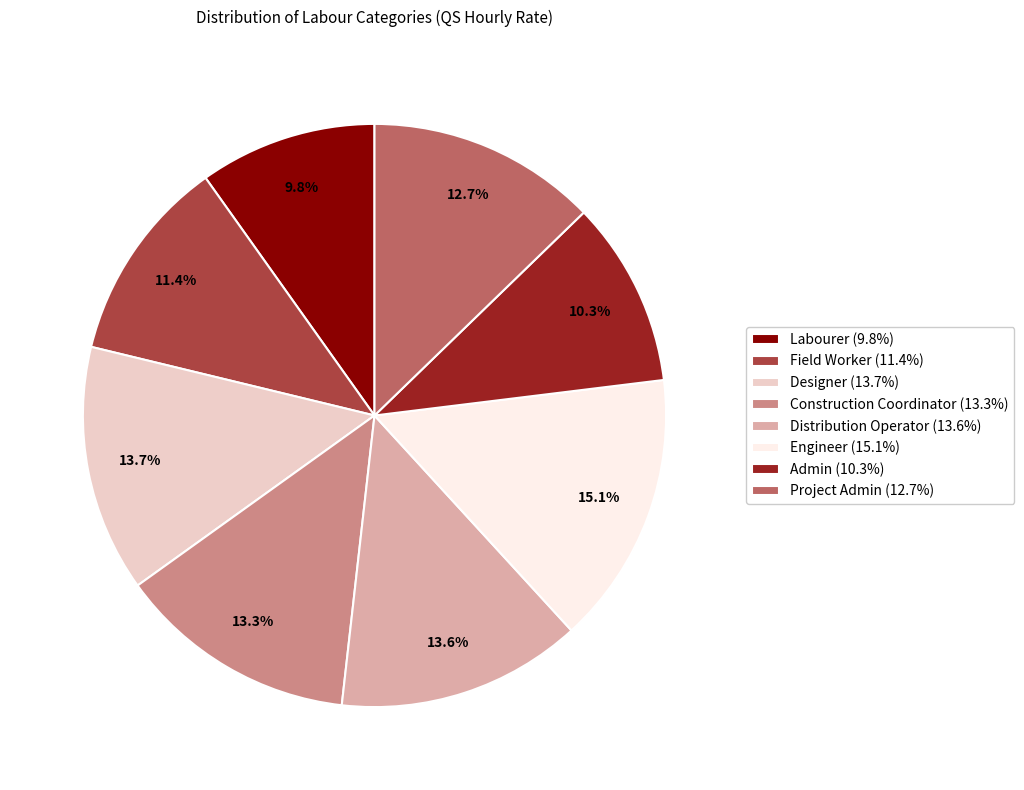

Between Field Worker (11.4%) and Distribution Operator (13.6%), which is larger?

Distribution Operator (13.6%)